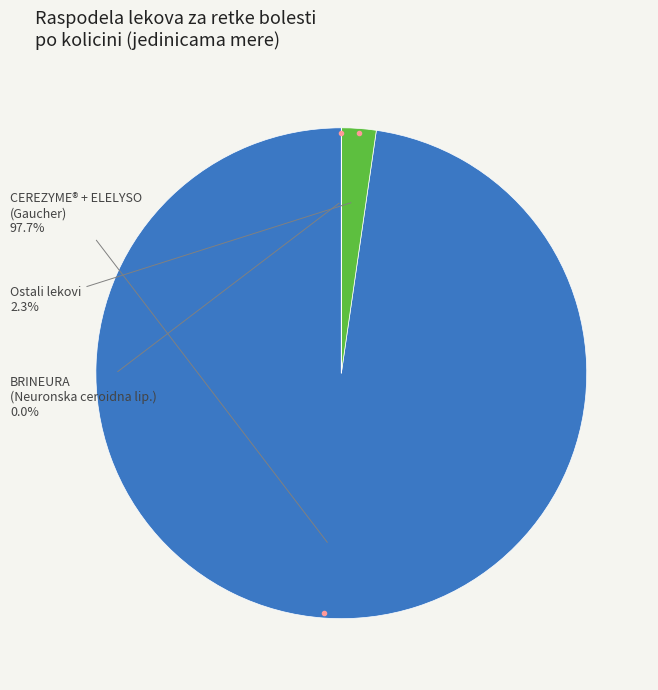

To the nearest percent, what is the average slice percentage?

33%